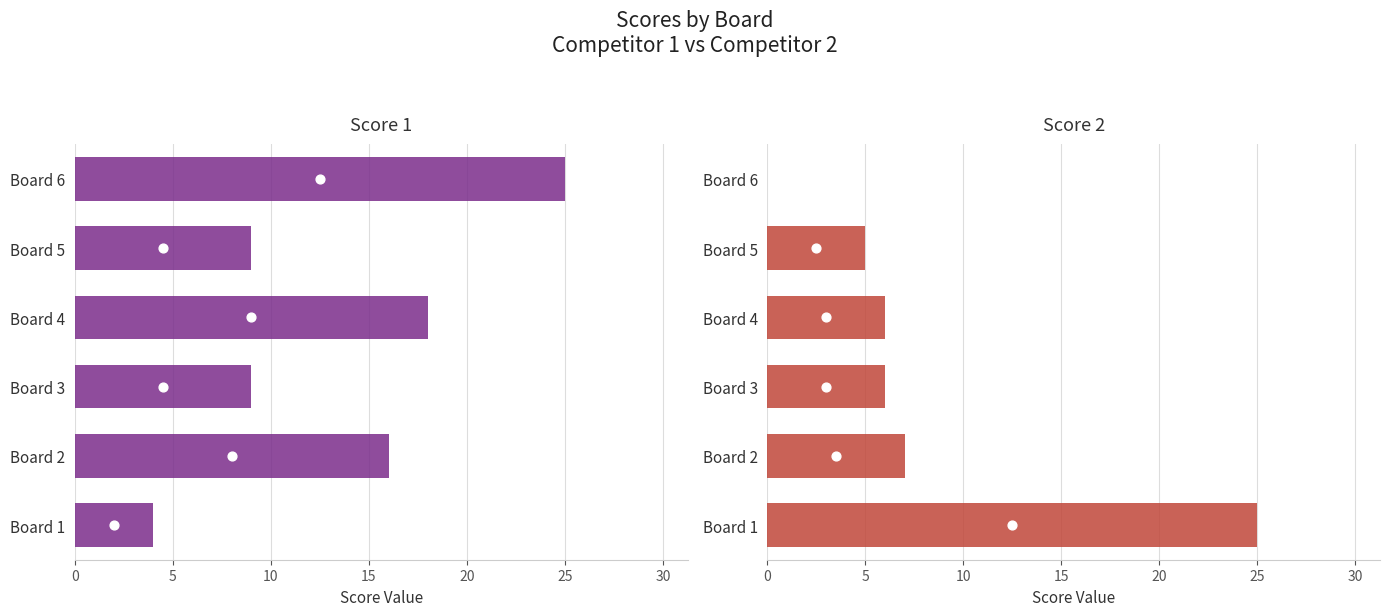

What is the total value across all series at Board 6?

25